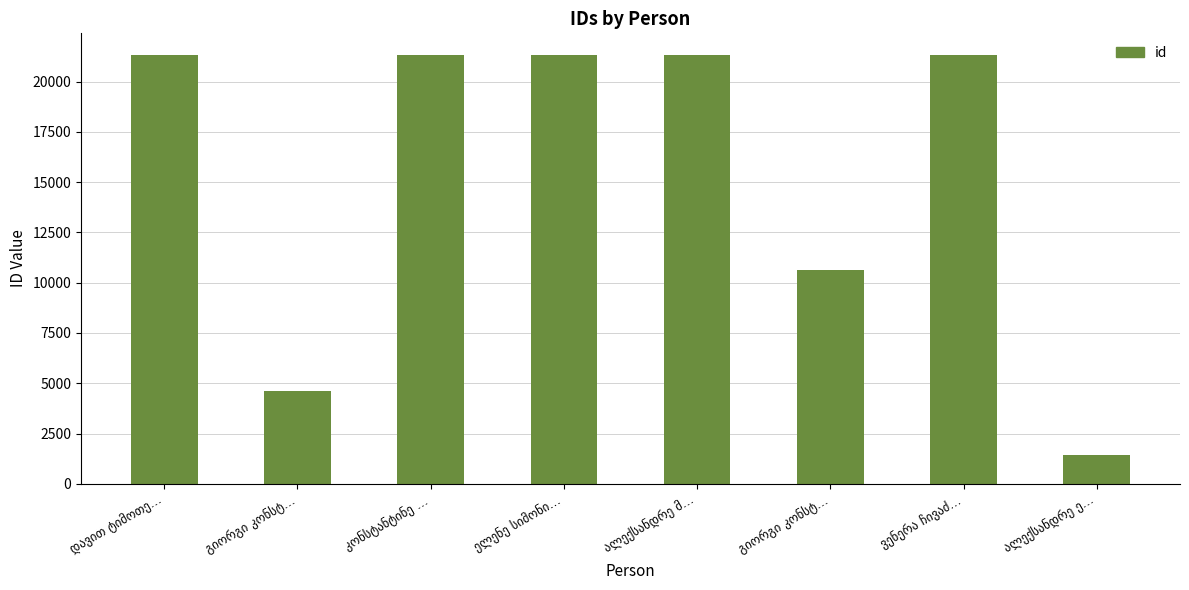

How many values are below 21324?

4